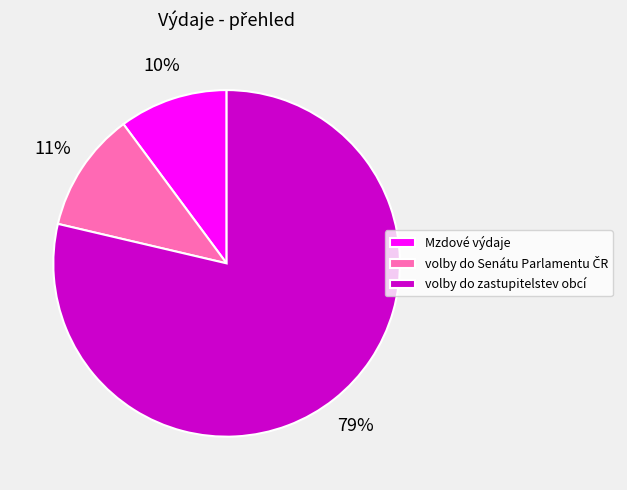

What is the smallest slice in the pie chart?

Mzdové výdaje